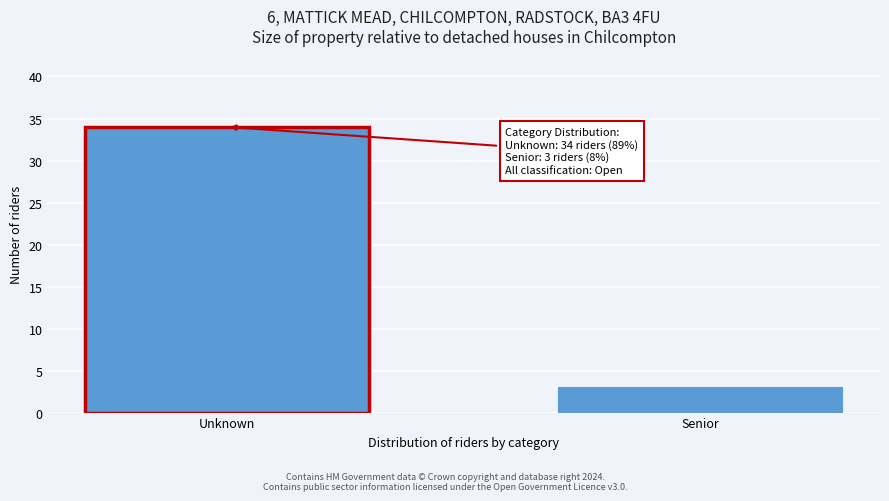

Reading left to right, transcribe all the data shown in this chart.

Unknown=34	Senior=3